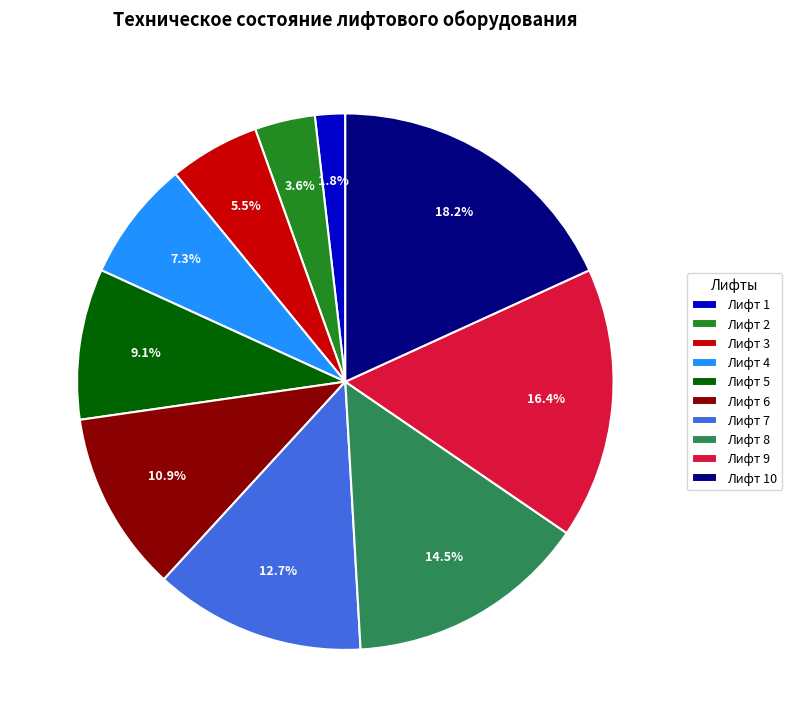

To the nearest percent, what is the difference between the largest and smallest slice percentages?

16%